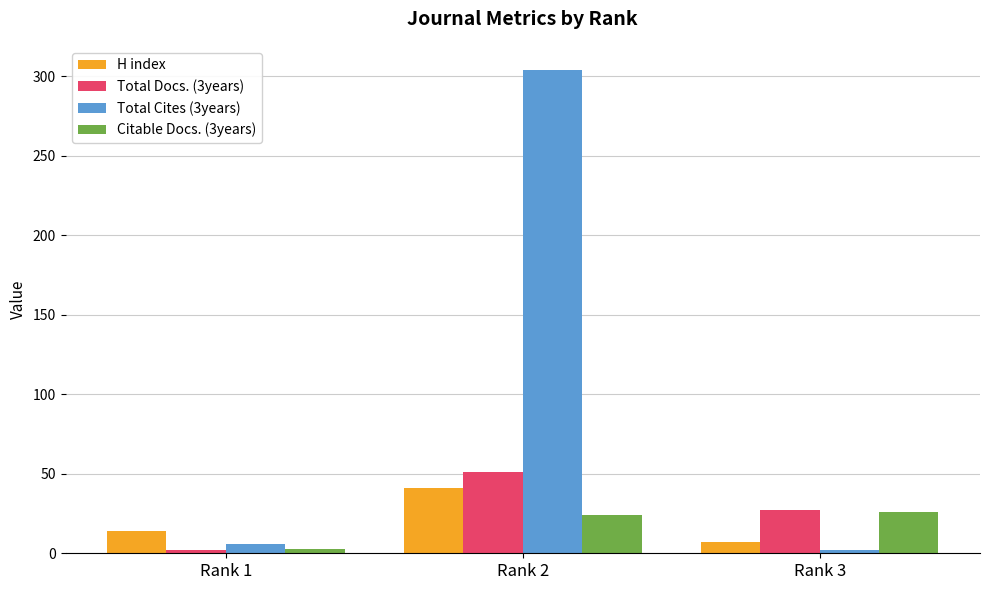

The value of Total Cites (3years) at Rank 3 is 2. True or false?

True